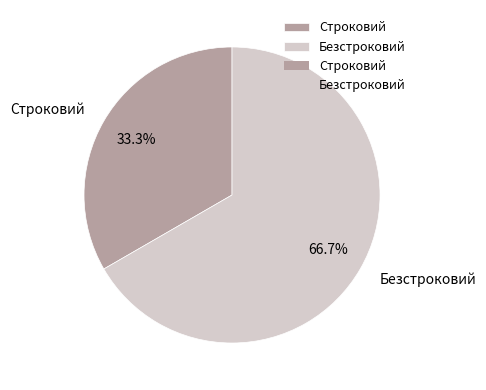

True or false: Безстроковий accounts for 56% of the total.

False